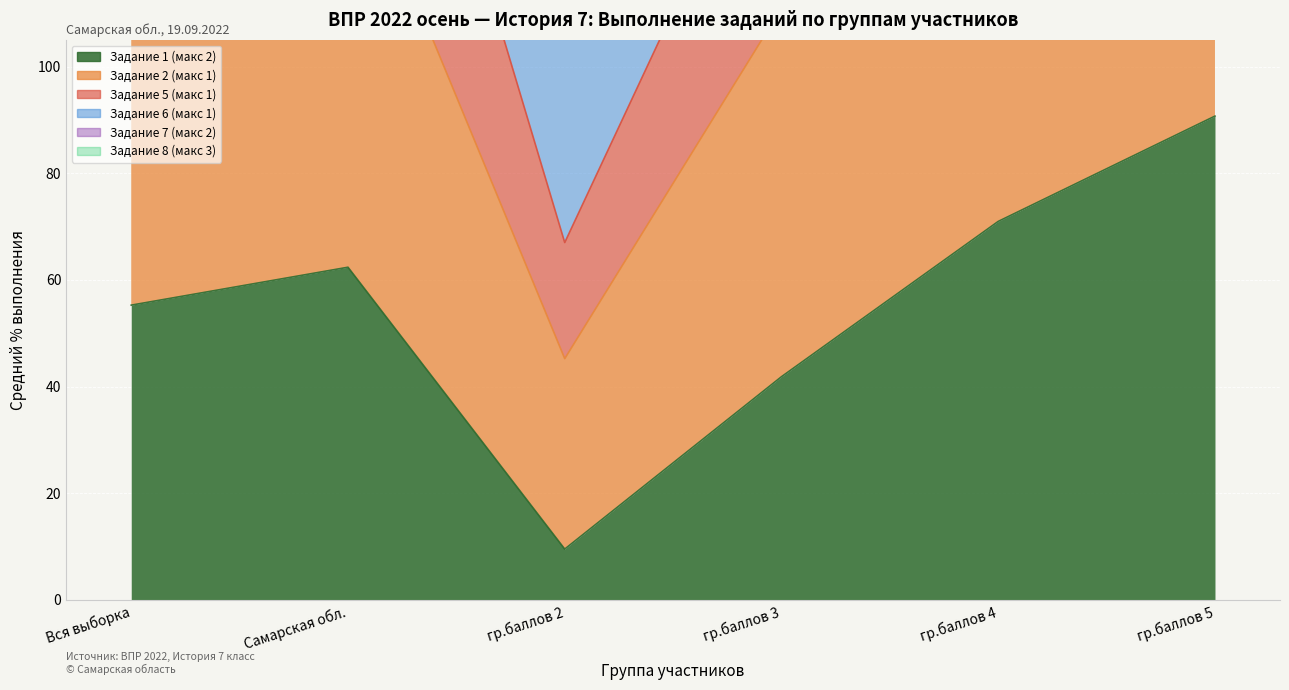

Which series has the largest range (max minus min)?

Задание 5 (макс 1)